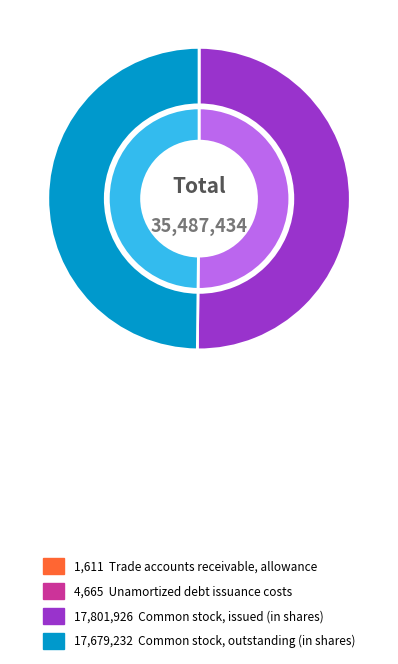

What is the majority slice?

Common stock, issued (in shares)